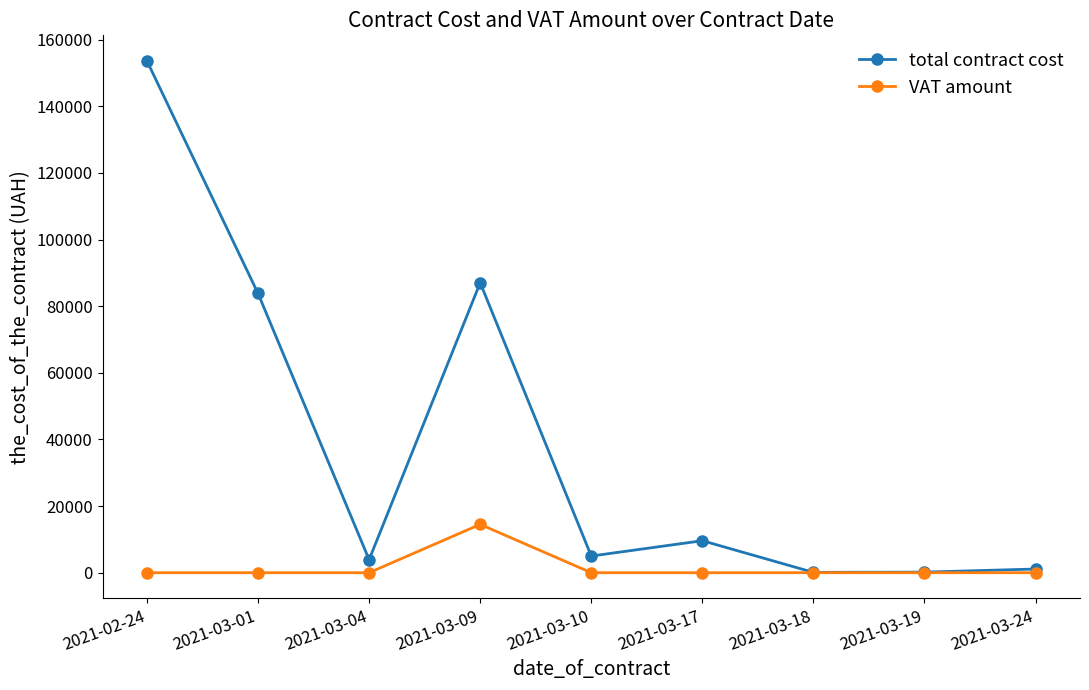

At how many categories does at least one series exceed 37487?

3